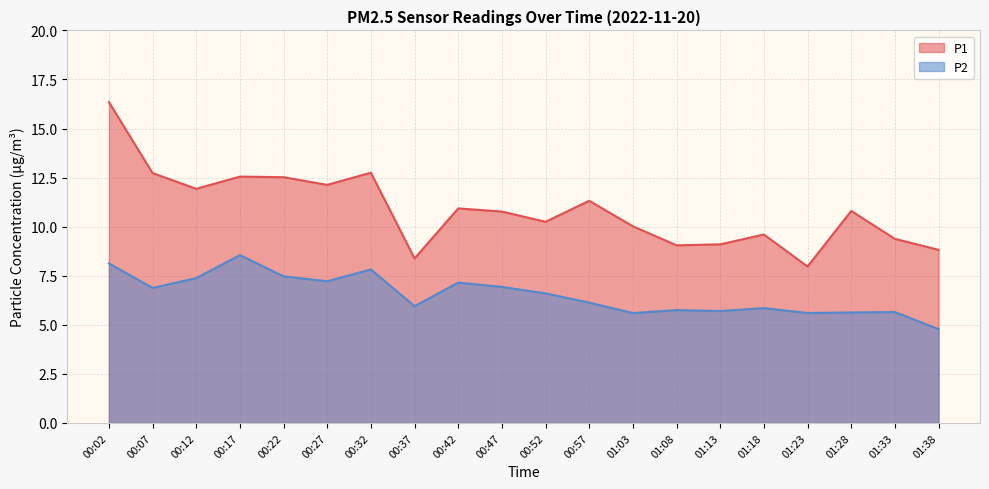

True or false: P2 and P1 intersect in this chart.

False